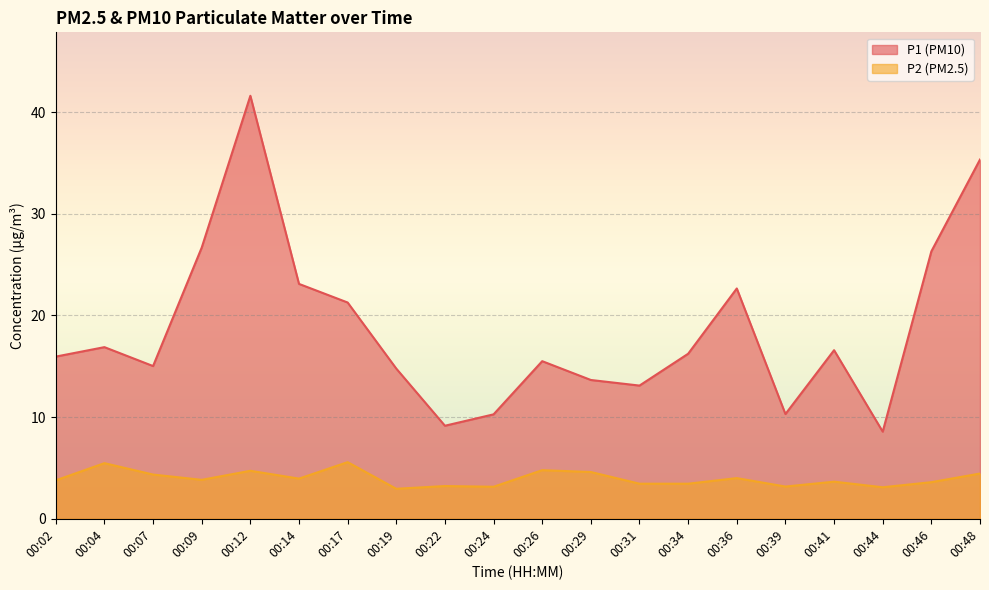

Which category has the lowest value in the P2 series?

00:19